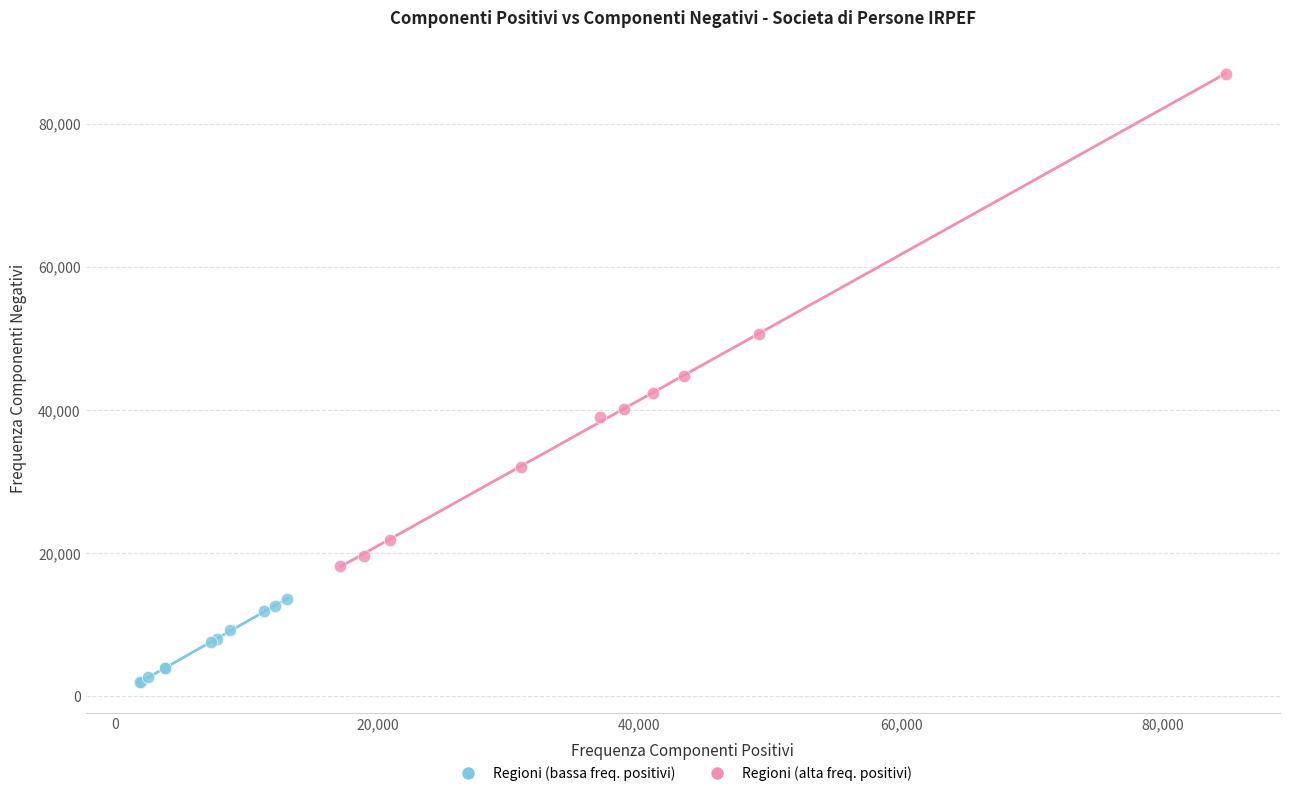

Which series reaches the maximum Y coordinate?

Regioni (alta freq. positivi)